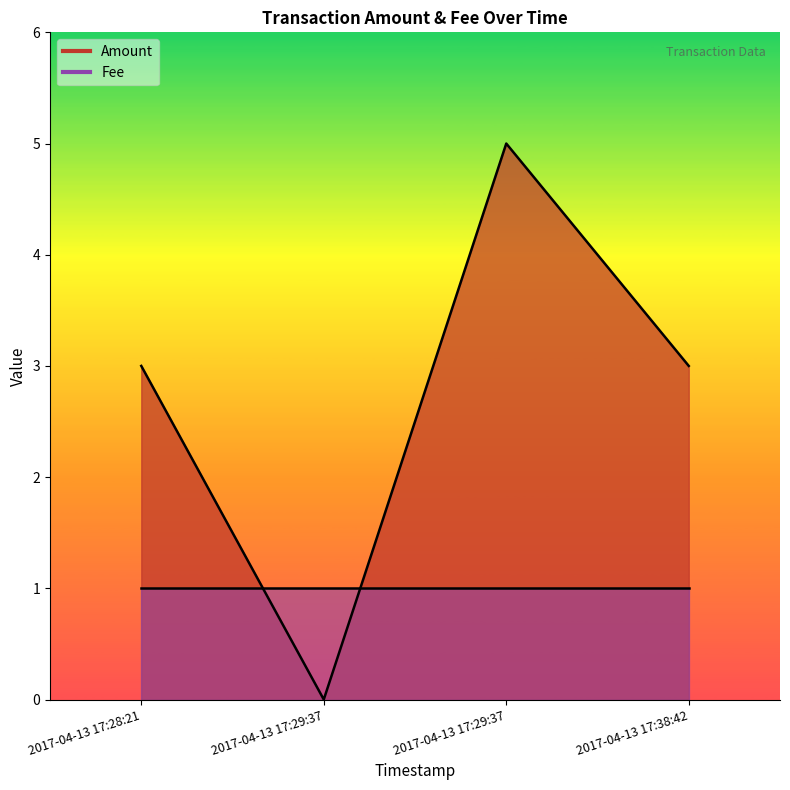

The value at 2017-04-13 17:38:42 is 5. True or false?

False